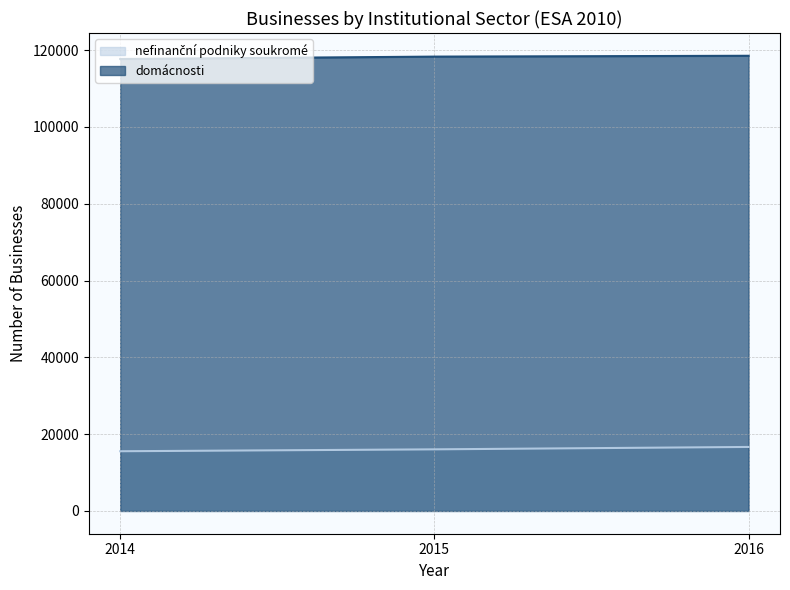

What value does the domácnosti series have at 2014, to the nearest 100?

117700